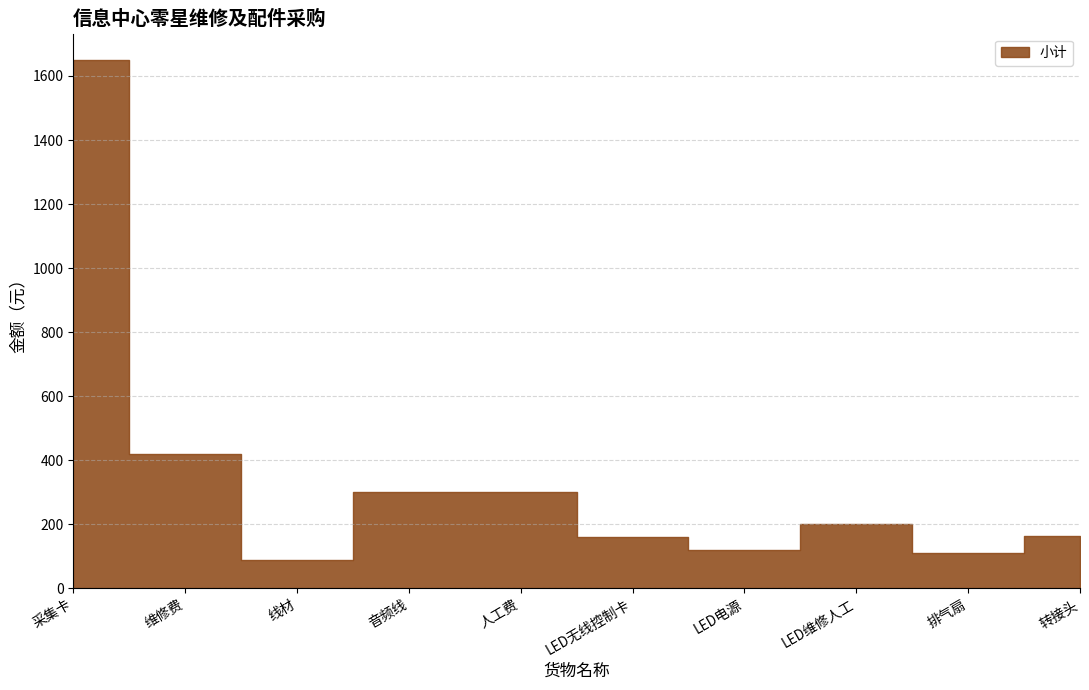

Between 音频线 and LED维修人工, which is larger?

音频线